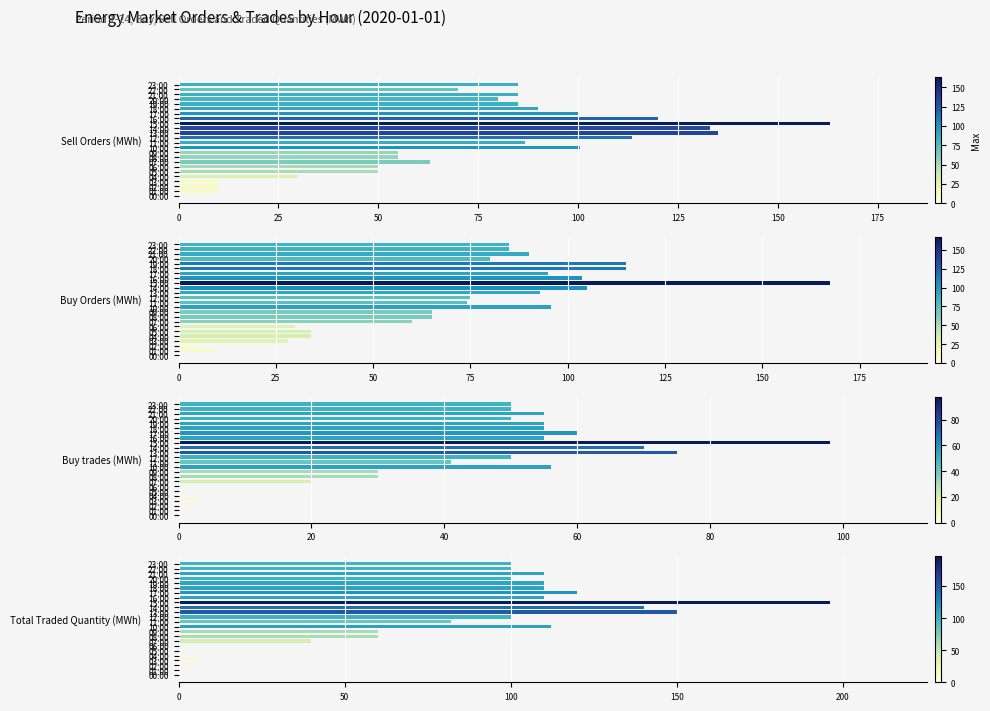

Reading left to right, what are all the values shown in this chart?

Sell Orders (MWh): 0.0	10.0	10.0	10.0	30.0	50.0	50.0	63.0	55.0	55.0	100.5	86.8	113.4	135.0	133.0	163.0	120.0	100.0	90.0	85.0	80.0	85.0	70.0	85.0
Buy Orders (MWh): 0.0	10.0	5.0	28.0	34.0	34.0	30.0	60.0	65.0	65.0	95.7	74.0	75.0	93.0	105.0	167.3	103.7	95.0	115.0	115.0	80.0	90.0	85.0	85.0
Buy trades (MWh): 0.0	0.0	0.0	3.0	0.0	0.0	0.0	20.0	30.0	30.0	56.0	41.0	50.0	75.0	70.0	98.0	55.0	60.0	55.0	55.0	50.0	55.0	50.0	50.0
Total Traded Quantity (MWh): 0.0	0.0	0.0	6.0	0.0	0.0	0.0	40.0	60.0	60.0	112.0	82.0	100.0	150.0	140.0	196.0	110.0	120.0	110.0	110.0	100.0	110.0	100.0	100.0